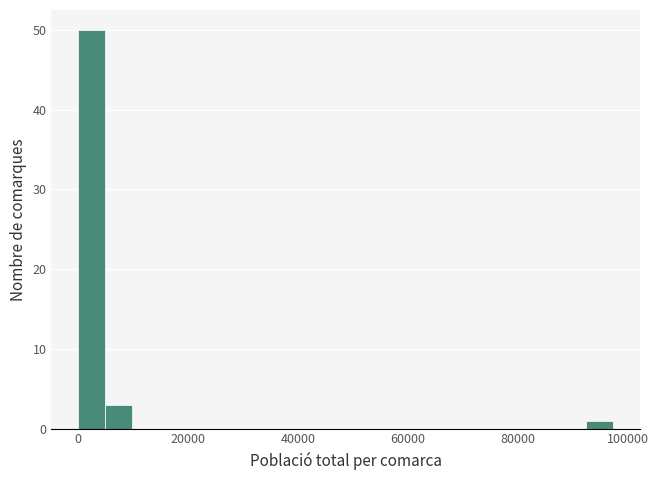

Read against the x-axis, roughly where is the centre of the tallest bar?

2000